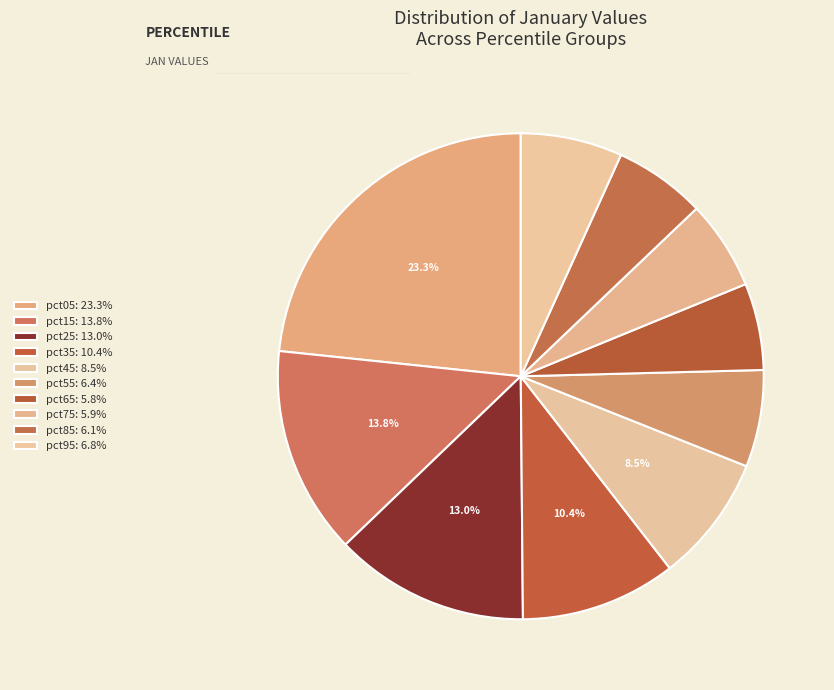

How many segments does this pie chart have?

10